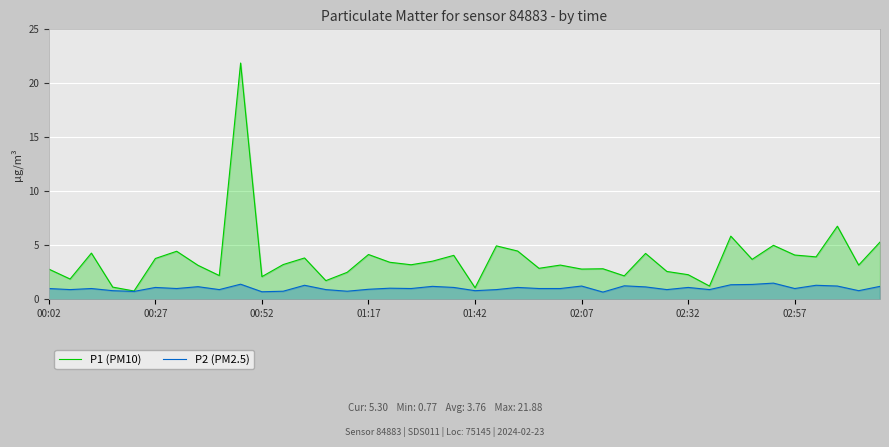

What is the highest value of the P1 (PM10) series?

21.9